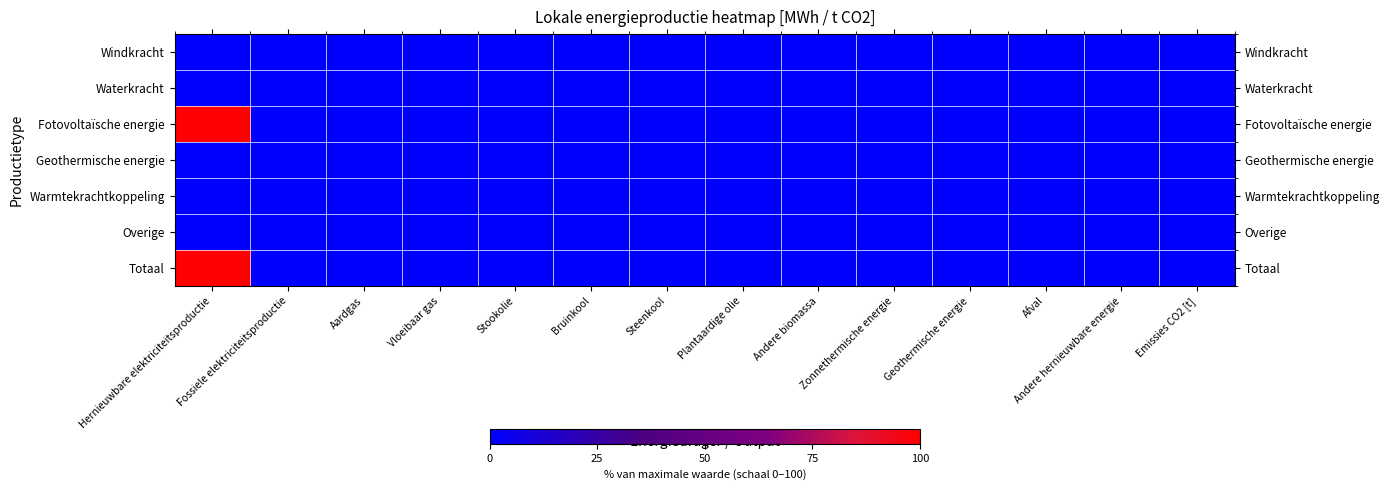

What is the maximum value shown in the chart?

100